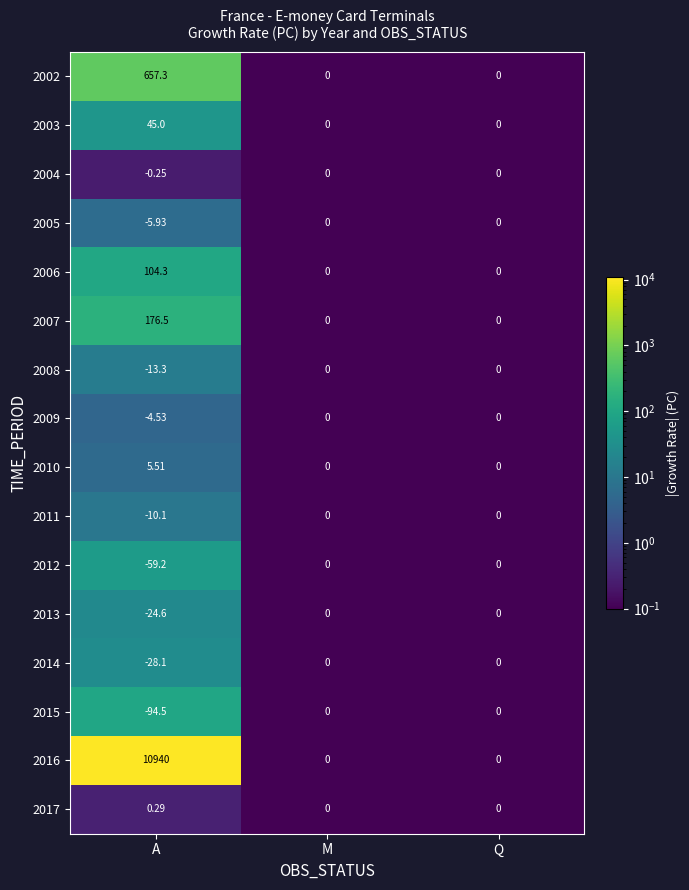

Which category has the highest value in the 2006 series?

A